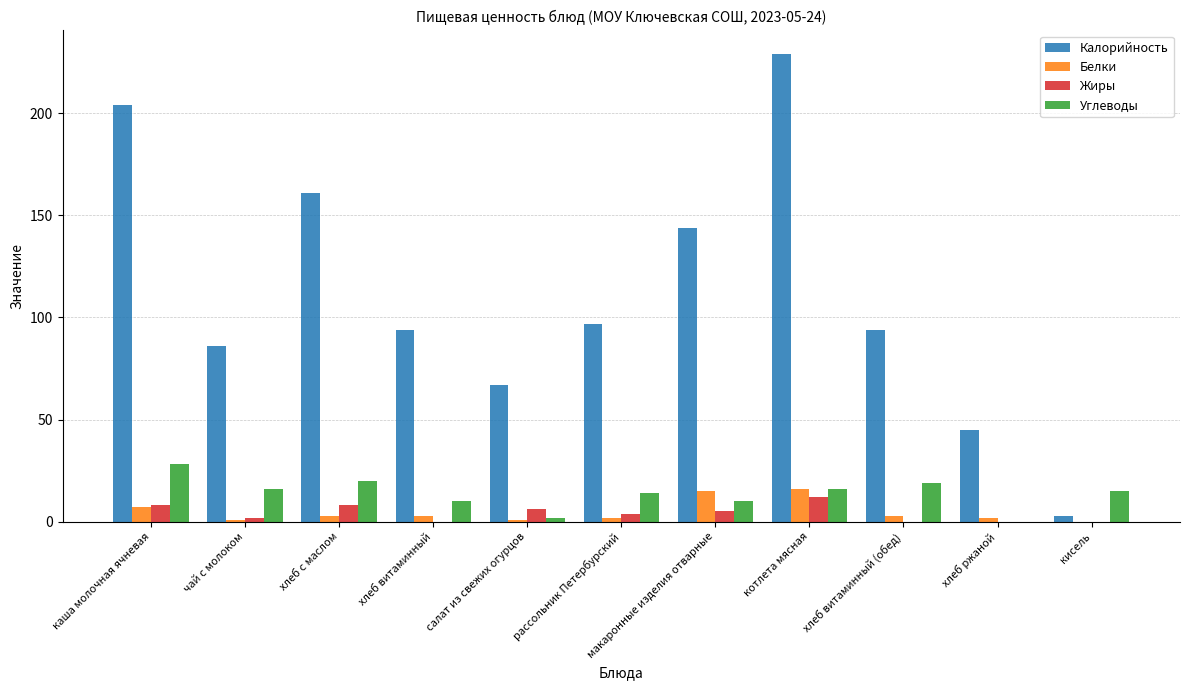

True or false: Калорийность has a value of 328 at котлета мясная.

False